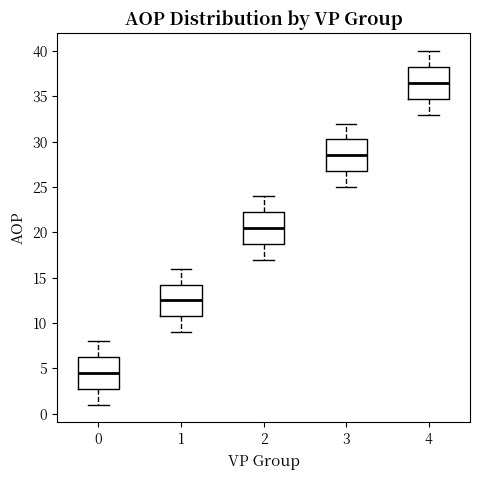

Where does the upper whisker of the box at x = 1 end on the y-axis? The values are not printed on the chart, so give them approximately, as read against the axis.

16.0